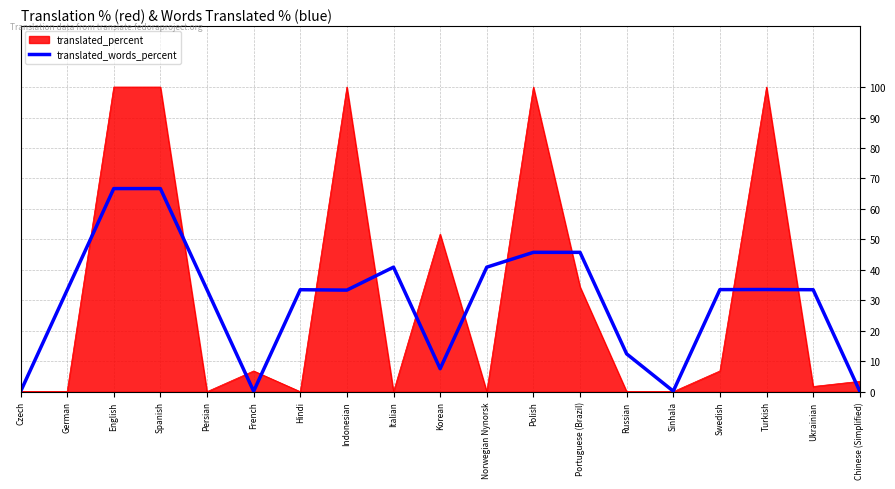

How many distinct data groups are displayed?

2